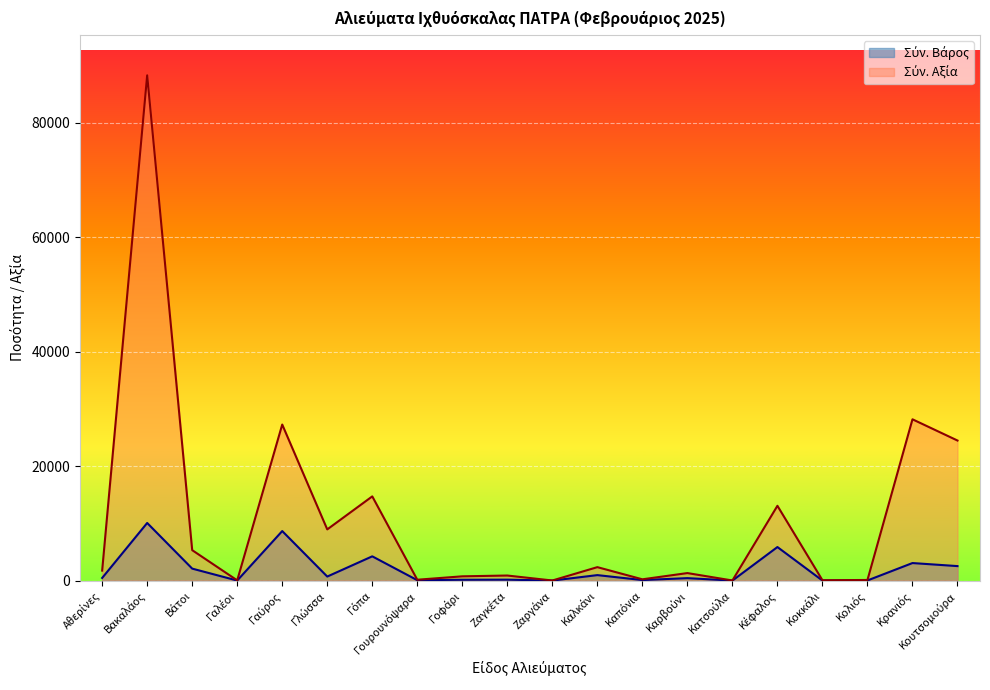

At how many categories does at least one series exceed 10140?

6